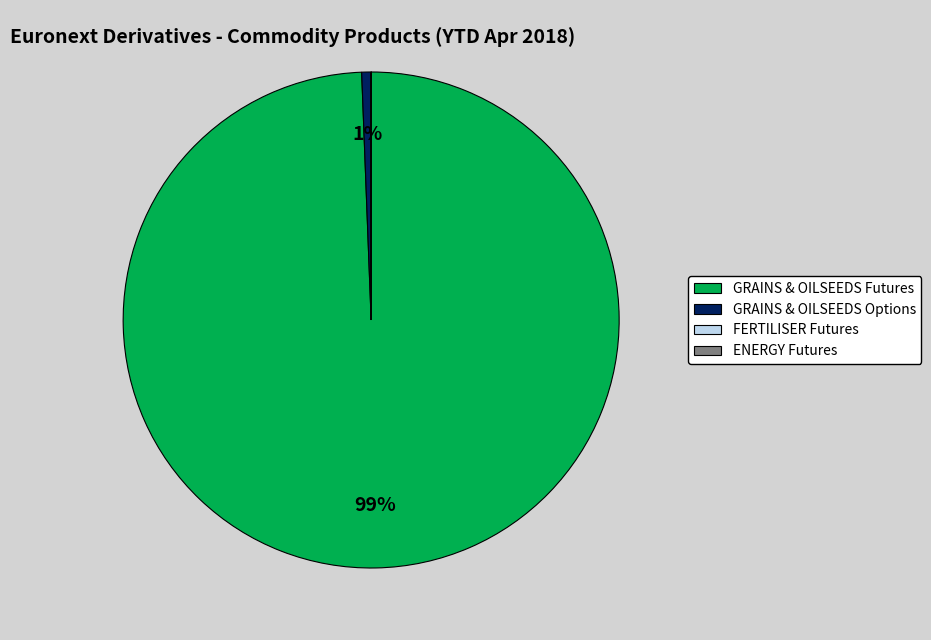

To the nearest percent, what is the difference between the largest and smallest slice percentages?

99%